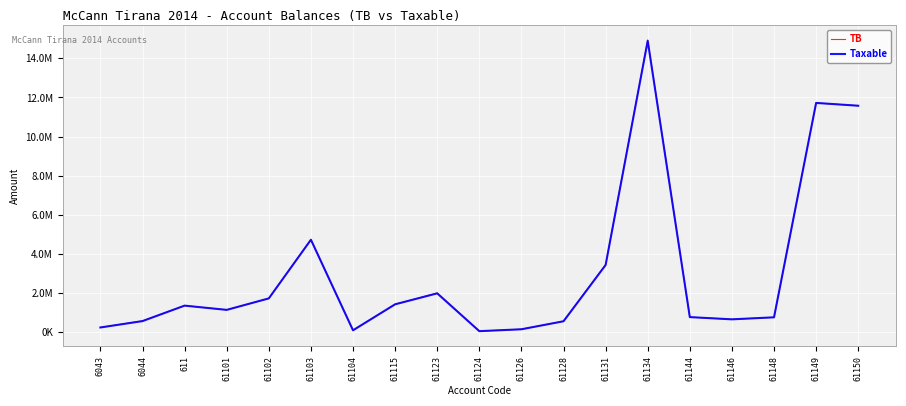

What is the label of the 4th point from the left?

61101